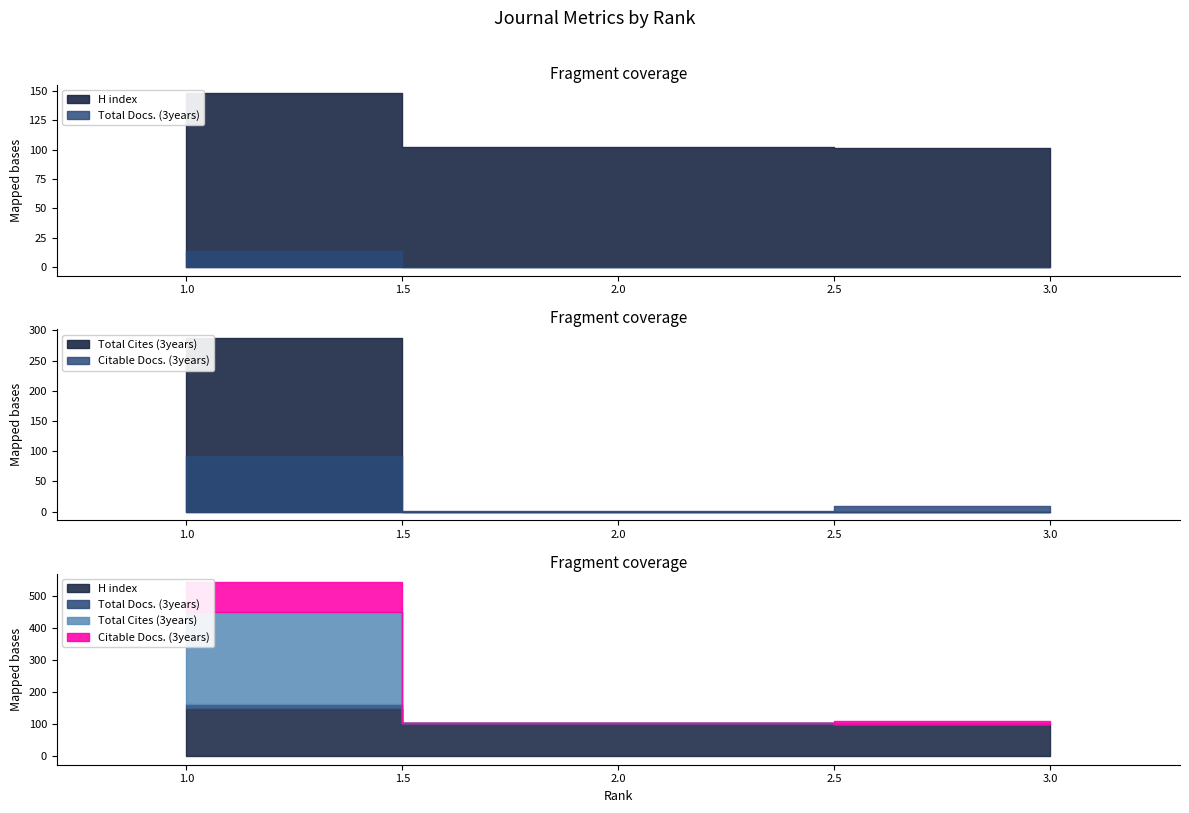

Reading left to right, list all the values displayed in this chart.

H index: 148	102	101
Total Docs. (3years): 14	0	0
Total Cites (3years): 288	0	0
Citable Docs. (3years): 92	1	9